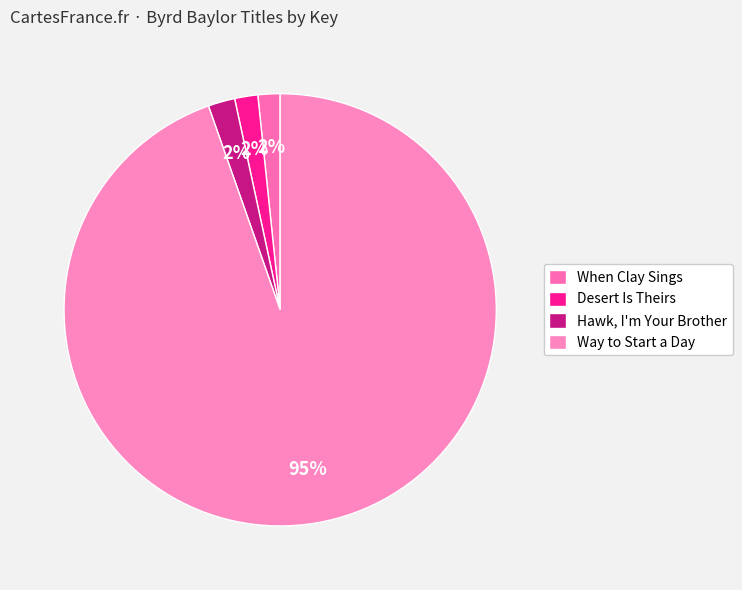

What is the majority slice?

Way to Start a Day